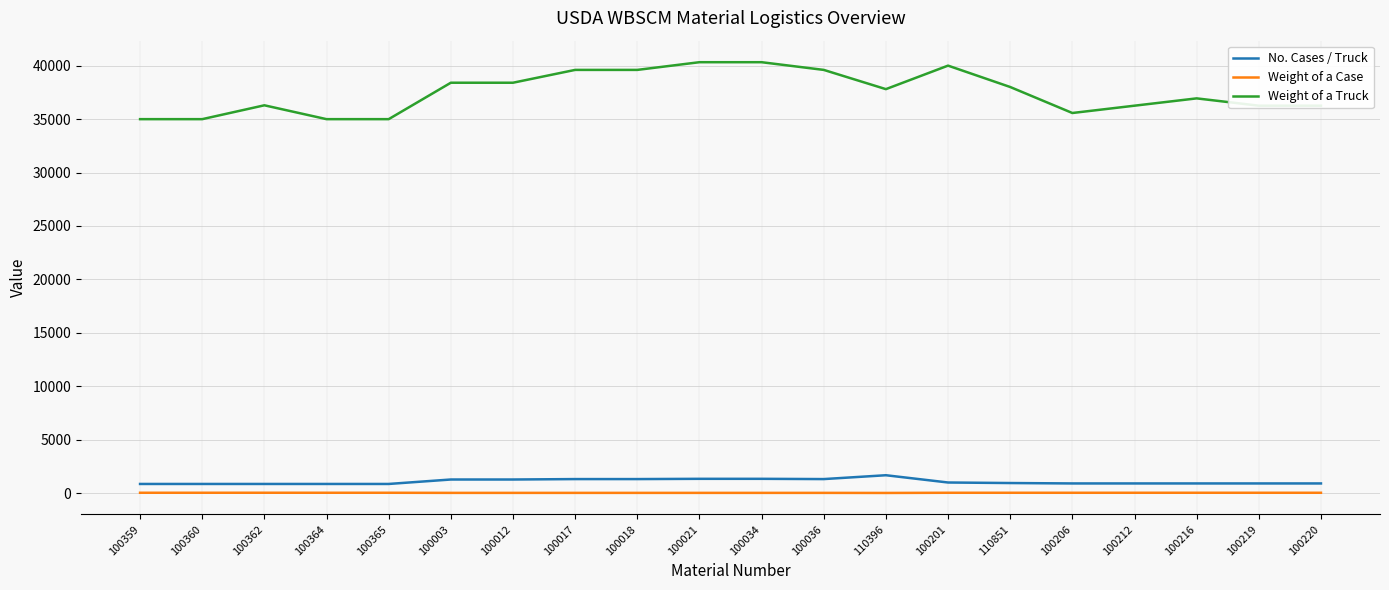

True or false: Weight of a Truck and Weight of a Case cross at least once.

False